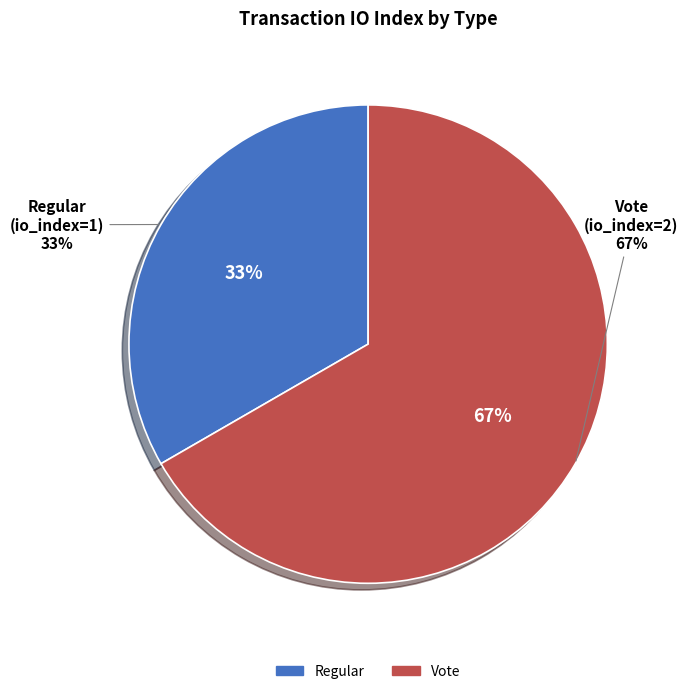

Combined, do Regular and Vote account for over 50%?

Yes